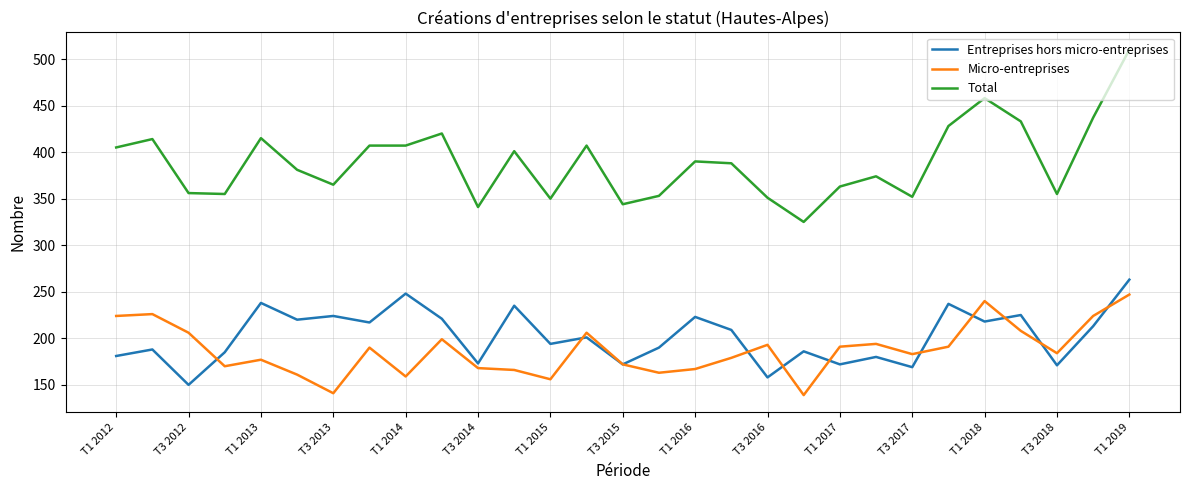

True or false: Entreprises hors micro-entreprises and Micro-entreprises cross at least once.

True